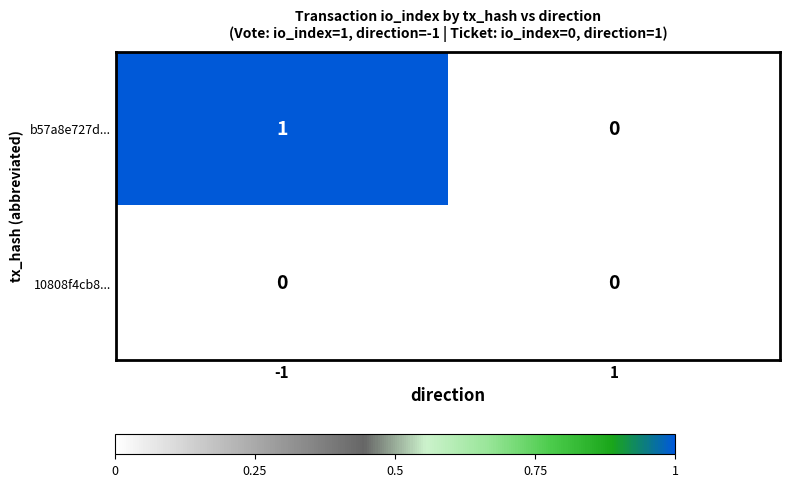

What is the maximum value shown in the chart?

1